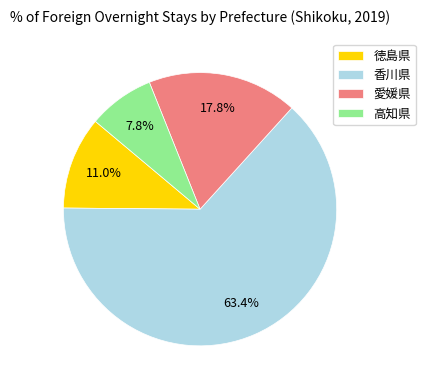

Rank the categories by value from highest to lowest.

香川県, 愛媛県, 徳島県, 高知県